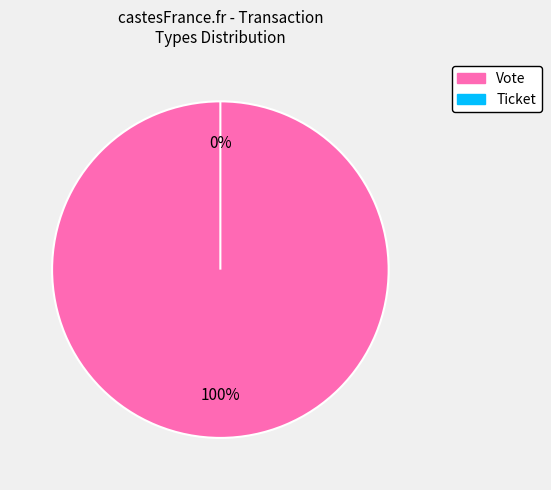

Does Ticket represent more than half of the total?

No